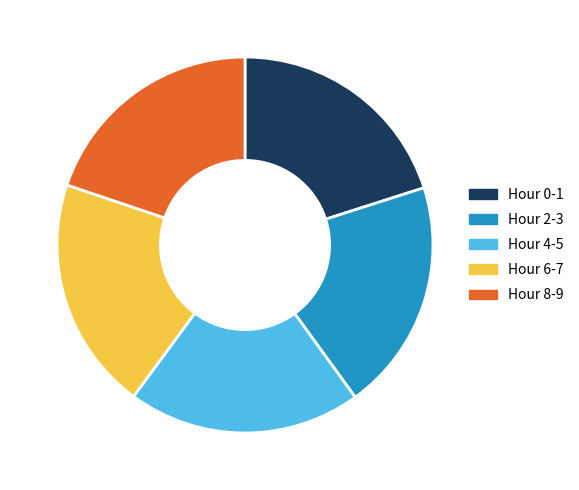

Combined, do Hour 6-7 and Hour 2-3 account for over 50%?

No